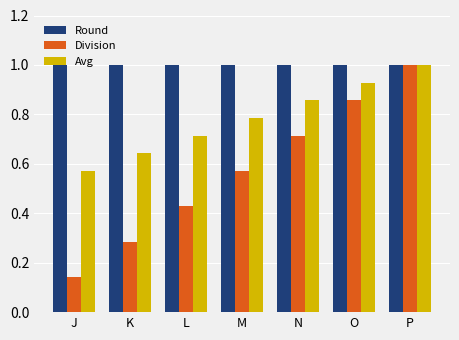

What is the value of the Round bar at the 3rd from the left?

1.0